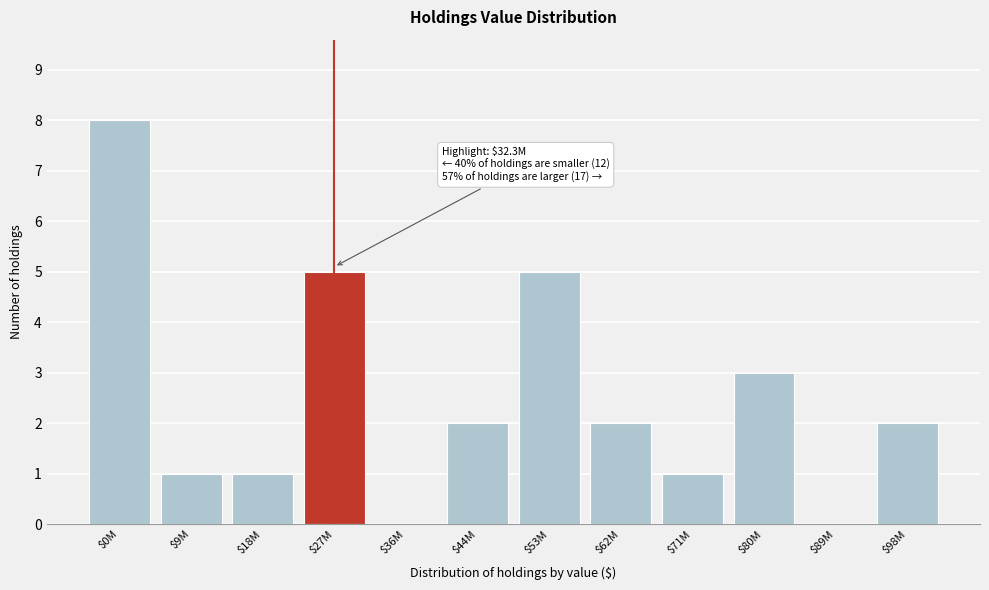

Which label corresponds to the largest value in the chart?

$0M